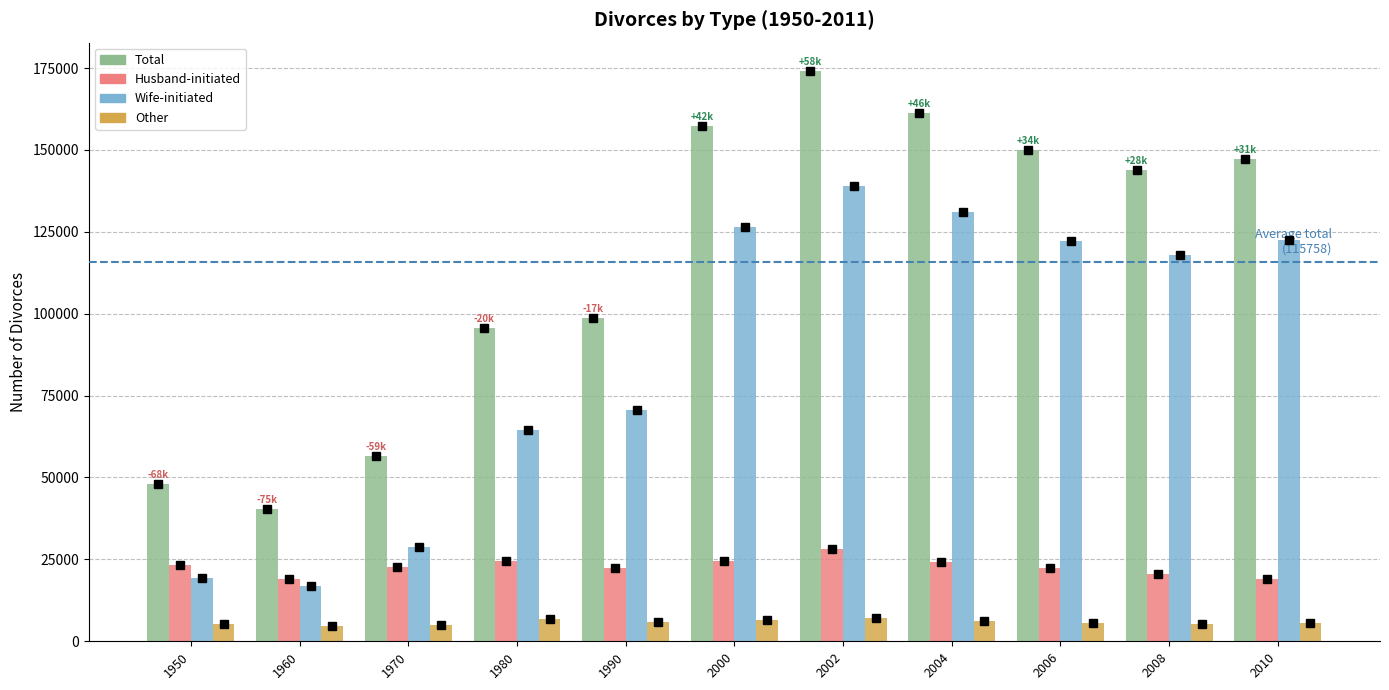

What is the total value across all series at 2010?

294240